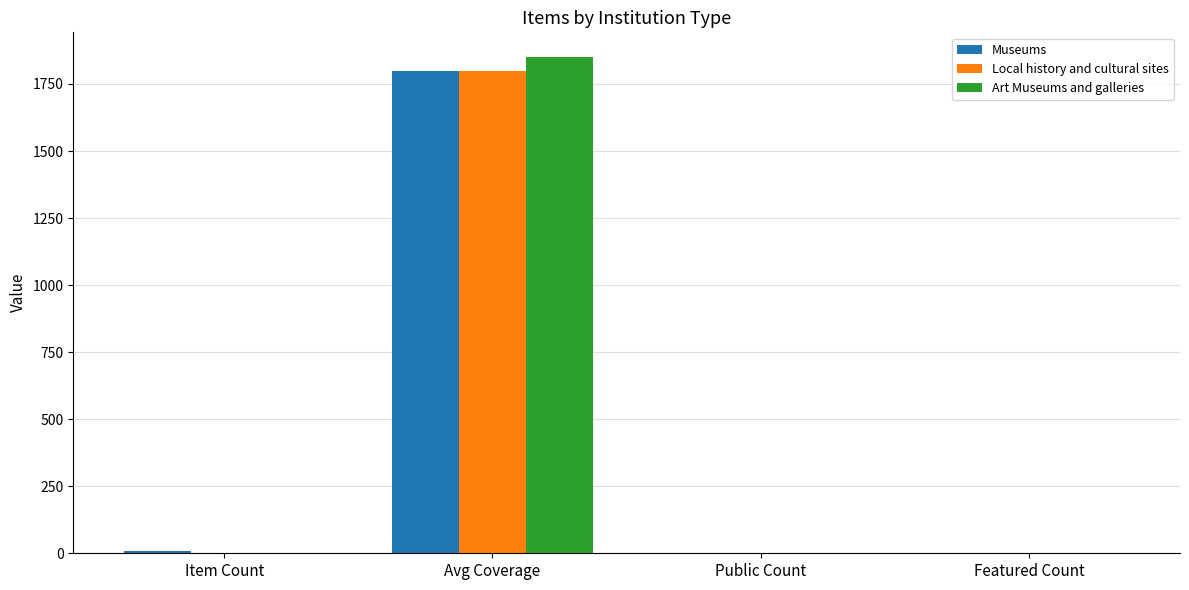

Count the number of categories in the chart.

4